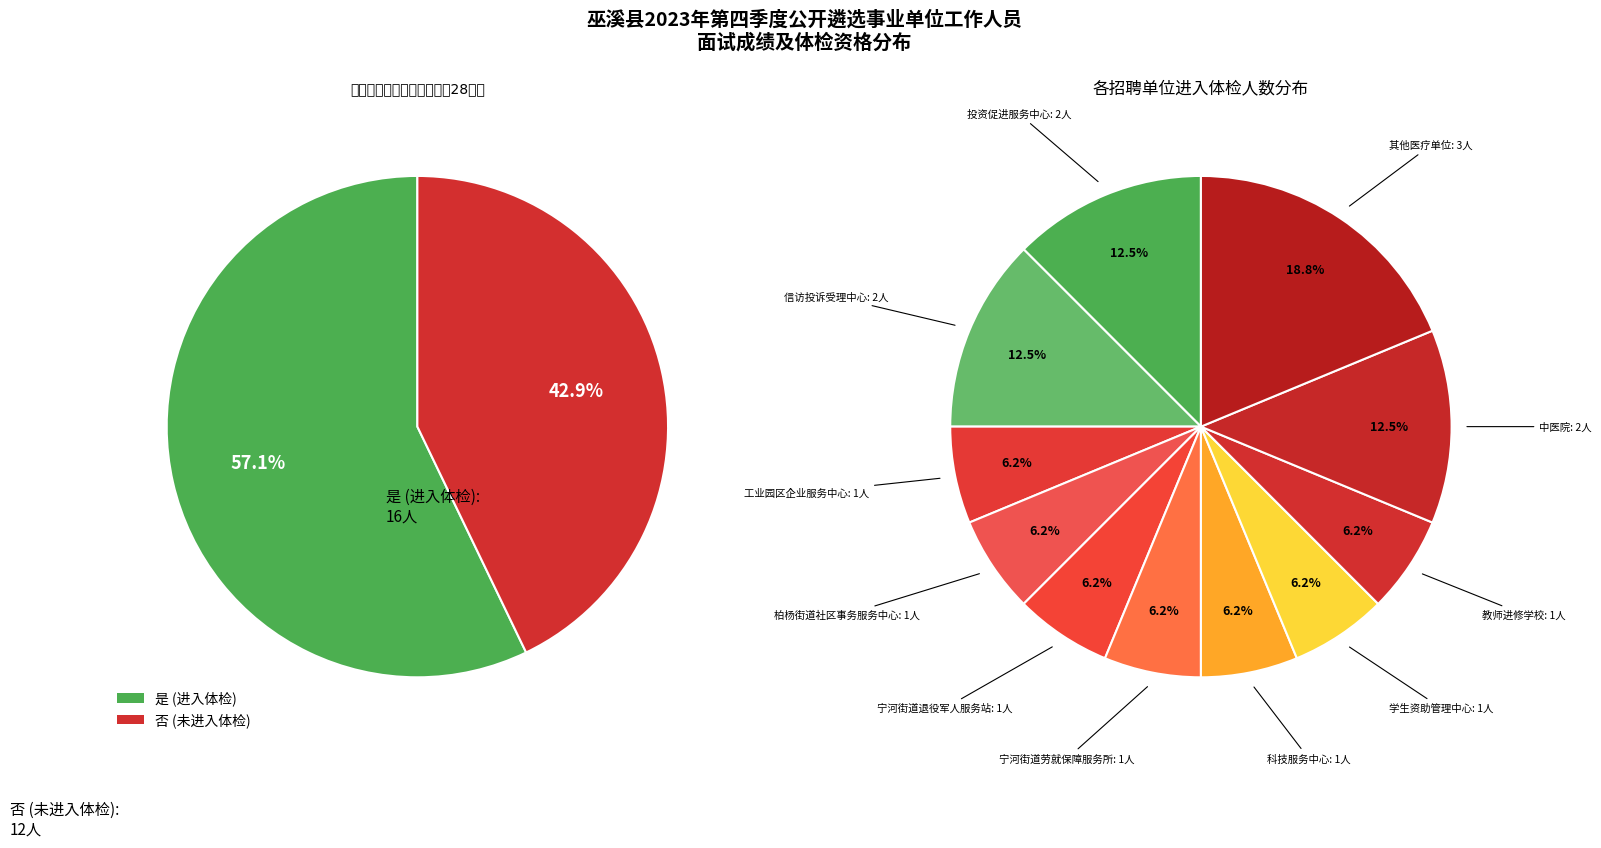

To the nearest percent, what is the difference between the 是 and 否 slice percentages?

14%